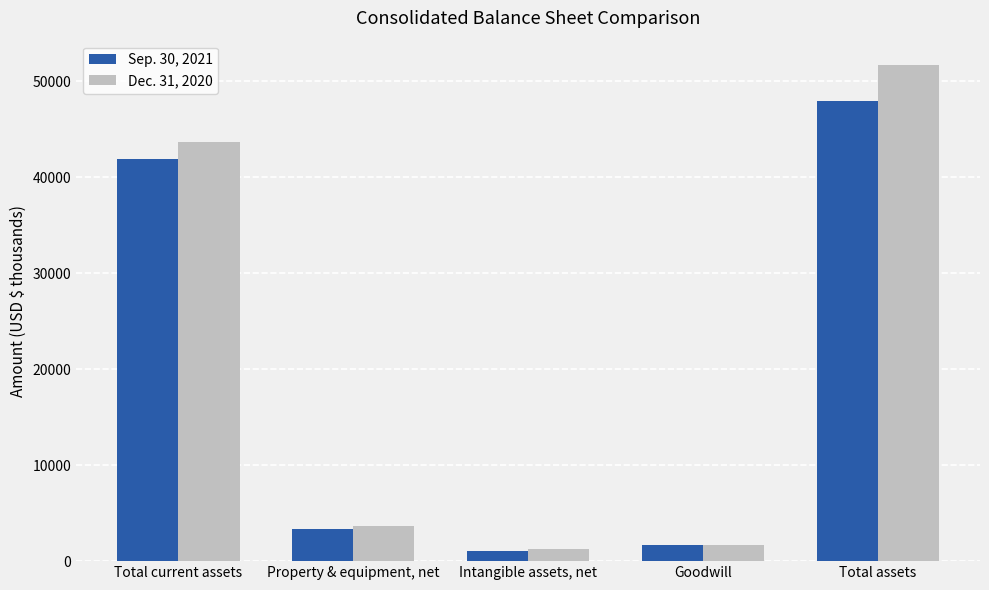

What is the average value of the Dec. 31, 2020 series?

20372